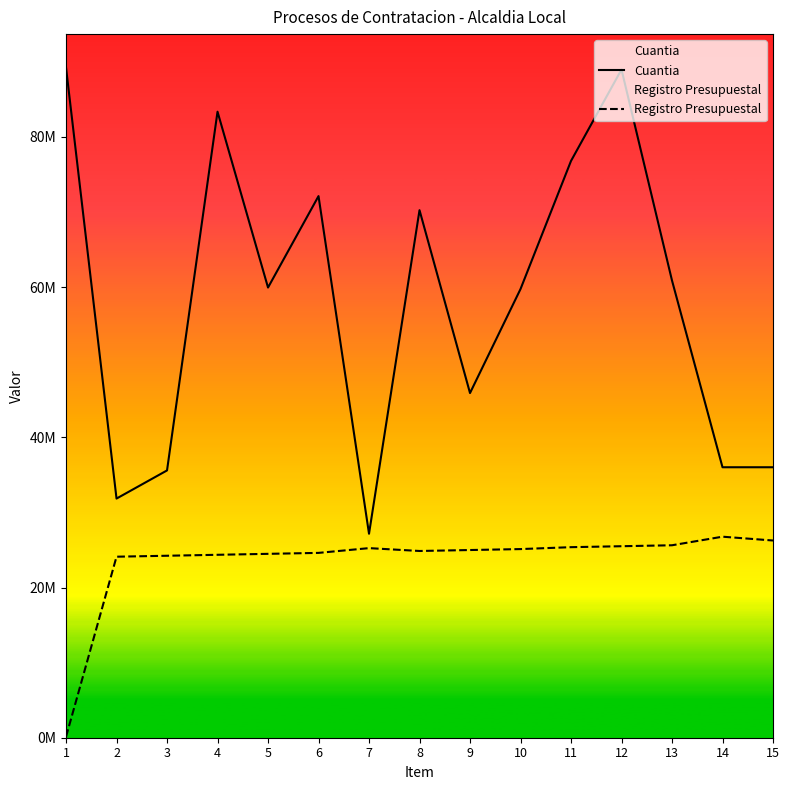

How many lines are shown in the chart?

2